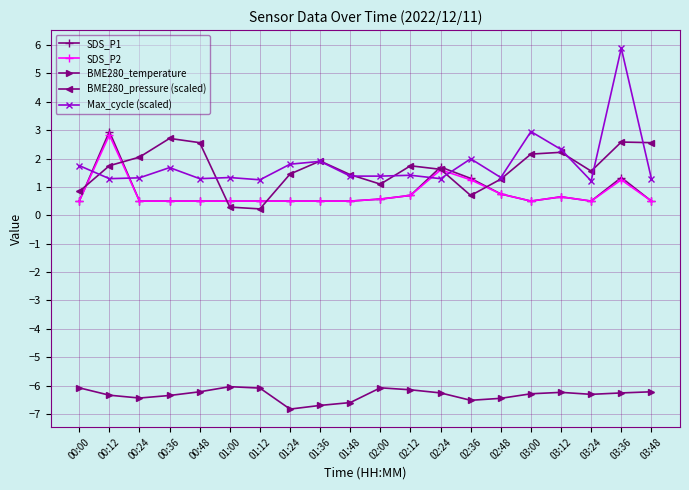

True or false: SDS_P1 has more than 1 points higher than both neighbors.

True